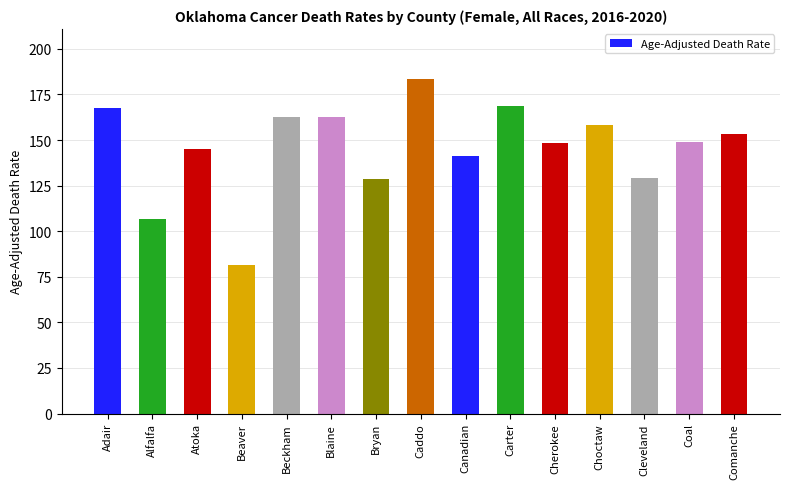

What is the average value?

145.7